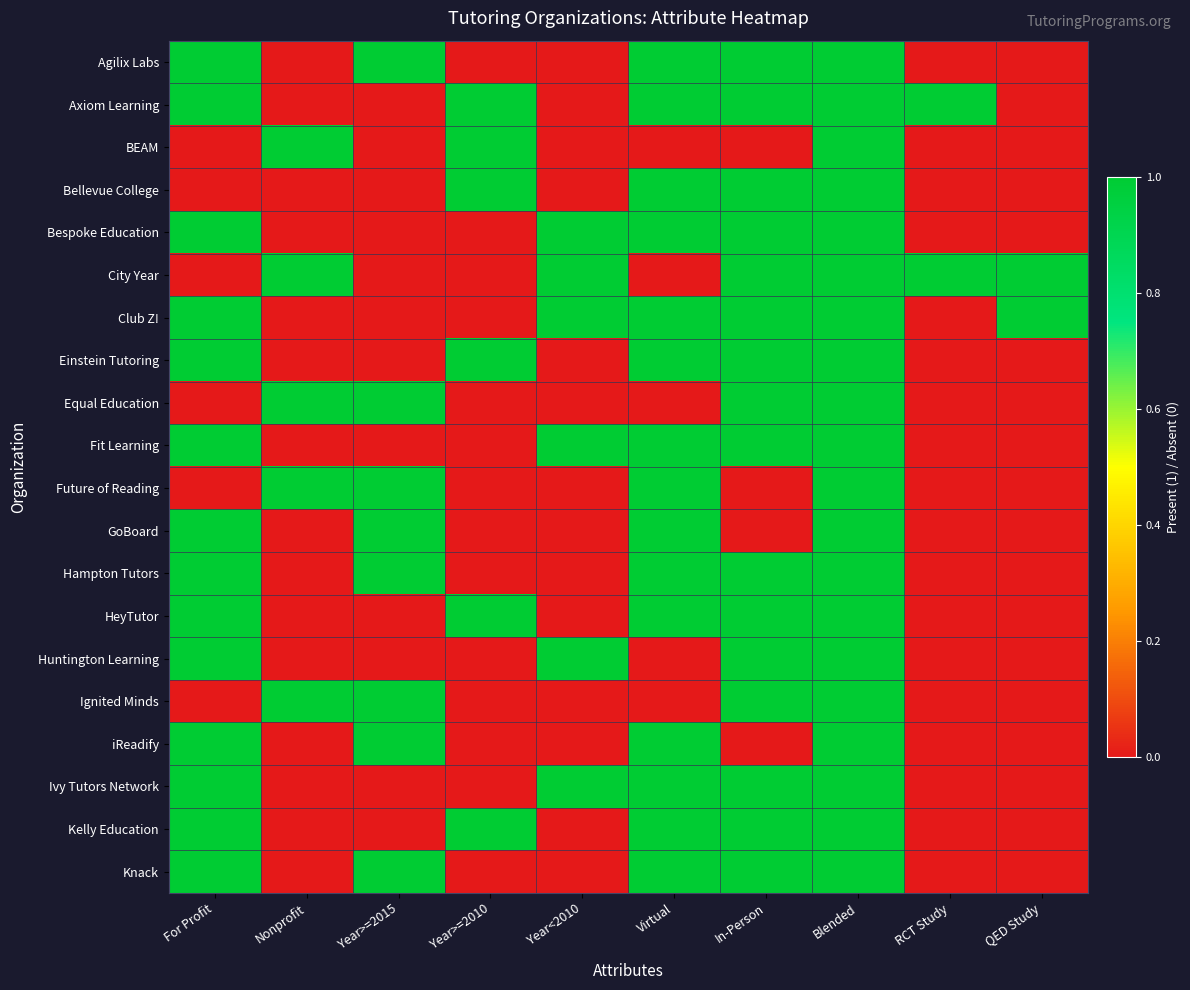

Reading left to right, transcribe all the data shown in this chart.

Agilix Labs: For Profit=1	Nonprofit=0	Year>=2015=1	Year>=2010=0	Year<2010=0	Virtual=1	In-Person=1	Blended=1	RCT Study=0	QED Study=0
Axiom Learning: For Profit=1	Nonprofit=0	Year>=2015=0	Year>=2010=1	Year<2010=0	Virtual=1	In-Person=1	Blended=1	RCT Study=1	QED Study=0
BEAM: For Profit=0	Nonprofit=1	Year>=2015=0	Year>=2010=1	Year<2010=0	Virtual=0	In-Person=0	Blended=1	RCT Study=0	QED Study=0
Bellevue College: For Profit=0	Nonprofit=0	Year>=2015=0	Year>=2010=1	Year<2010=0	Virtual=1	In-Person=1	Blended=1	RCT Study=0	QED Study=0
Bespoke Education: For Profit=1	Nonprofit=0	Year>=2015=0	Year>=2010=0	Year<2010=1	Virtual=1	In-Person=1	Blended=1	RCT Study=0	QED Study=0
City Year: For Profit=0	Nonprofit=1	Year>=2015=0	Year>=2010=0	Year<2010=1	Virtual=0	In-Person=1	Blended=1	RCT Study=1	QED Study=1
Club Z!: For Profit=1	Nonprofit=0	Year>=2015=0	Year>=2010=0	Year<2010=1	Virtual=1	In-Person=1	Blended=1	RCT Study=0	QED Study=1
Einstein Tutoring: For Profit=1	Nonprofit=0	Year>=2015=0	Year>=2010=1	Year<2010=0	Virtual=1	In-Person=1	Blended=1	RCT Study=0	QED Study=0
Equal Education: For Profit=0	Nonprofit=1	Year>=2015=1	Year>=2010=0	Year<2010=0	Virtual=0	In-Person=1	Blended=1	RCT Study=0	QED Study=0
Fit Learning: For Profit=1	Nonprofit=0	Year>=2015=0	Year>=2010=0	Year<2010=1	Virtual=1	In-Person=1	Blended=1	RCT Study=0	QED Study=0
Future of Reading: For Profit=0	Nonprofit=1	Year>=2015=1	Year>=2010=0	Year<2010=0	Virtual=1	In-Person=0	Blended=1	RCT Study=0	QED Study=0
GoBoard: For Profit=1	Nonprofit=0	Year>=2015=1	Year>=2010=0	Year<2010=0	Virtual=1	In-Person=0	Blended=1	RCT Study=0	QED Study=0
Hampton Tutors: For Profit=1	Nonprofit=0	Year>=2015=1	Year>=2010=0	Year<2010=0	Virtual=1	In-Person=1	Blended=1	RCT Study=0	QED Study=0
HeyTutor: For Profit=1	Nonprofit=0	Year>=2015=0	Year>=2010=1	Year<2010=0	Virtual=1	In-Person=1	Blended=1	RCT Study=0	QED Study=0
Huntington Learning: For Profit=1	Nonprofit=0	Year>=2015=0	Year>=2010=0	Year<2010=1	Virtual=0	In-Person=1	Blended=1	RCT Study=0	QED Study=0
Ignited Minds: For Profit=0	Nonprofit=1	Year>=2015=1	Year>=2010=0	Year<2010=0	Virtual=0	In-Person=1	Blended=1	RCT Study=0	QED Study=0
iReadify: For Profit=1	Nonprofit=0	Year>=2015=1	Year>=2010=0	Year<2010=0	Virtual=1	In-Person=0	Blended=1	RCT Study=0	QED Study=0
Ivy Tutors Network: For Profit=1	Nonprofit=0	Year>=2015=0	Year>=2010=0	Year<2010=1	Virtual=1	In-Person=1	Blended=1	RCT Study=0	QED Study=0
Kelly Education: For Profit=1	Nonprofit=0	Year>=2015=0	Year>=2010=1	Year<2010=0	Virtual=1	In-Person=1	Blended=1	RCT Study=0	QED Study=0
Knack: For Profit=1	Nonprofit=0	Year>=2015=1	Year>=2010=0	Year<2010=0	Virtual=1	In-Person=1	Blended=1	RCT Study=0	QED Study=0